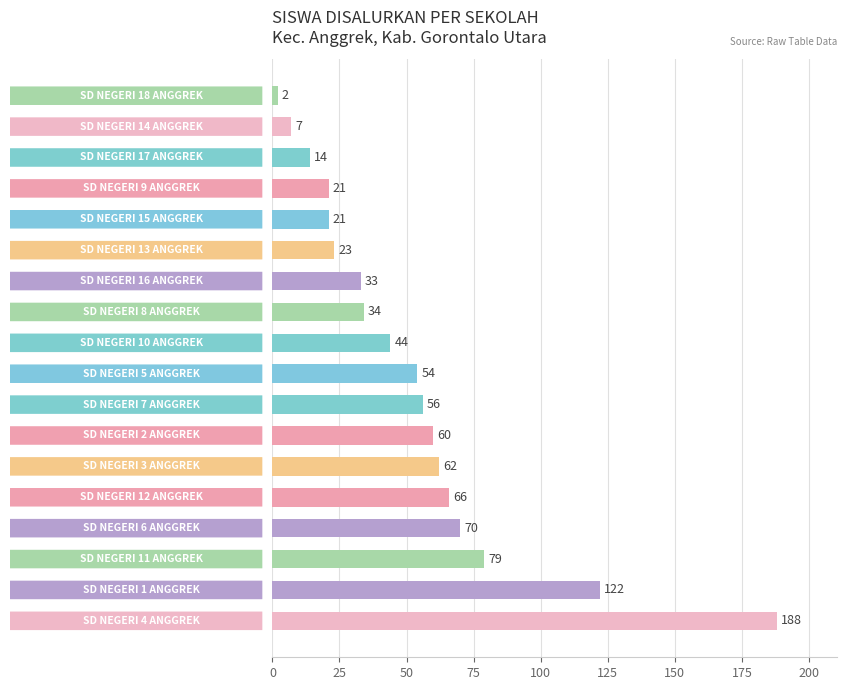

What is the maximum value shown in the chart?

188